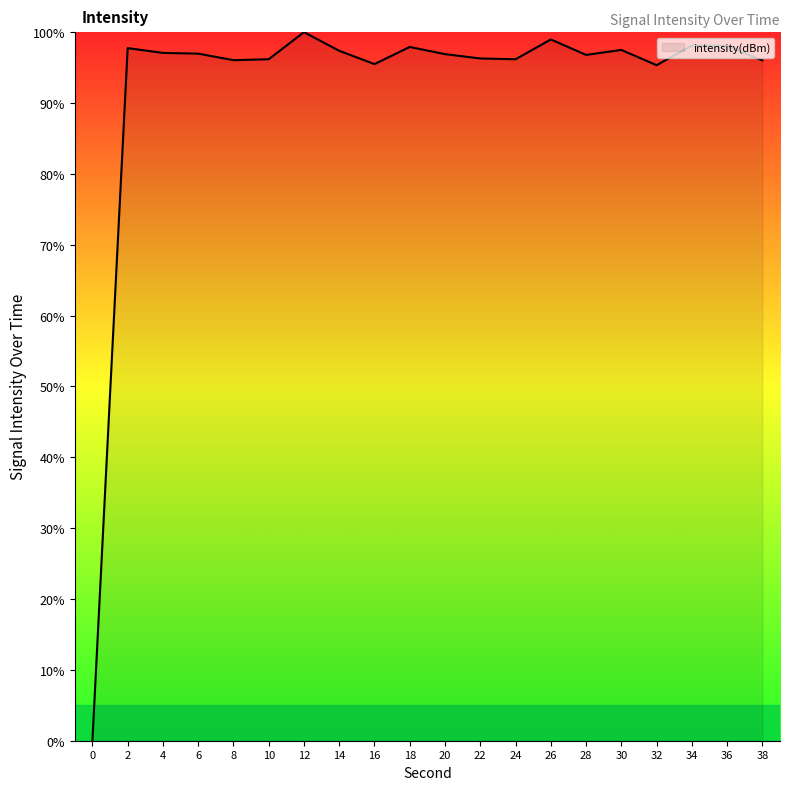

The chart shows a value of 96.2 at 10. True or false?

True